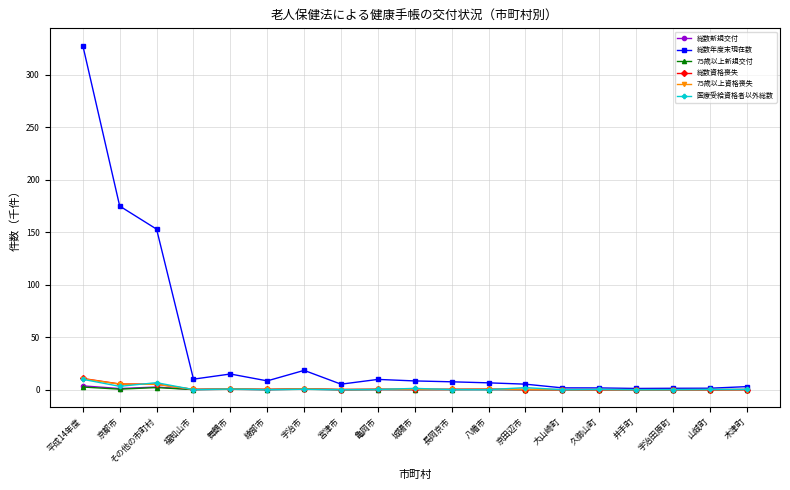

What is the label of the 13th point from the left?

京田辺市